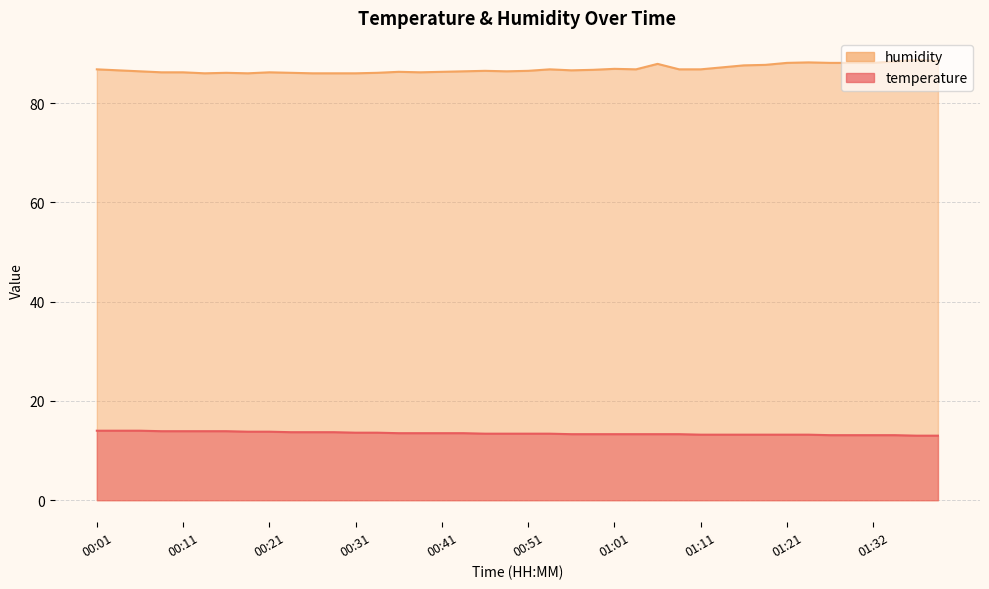

What is the total value across all series at 01:21?

101.3